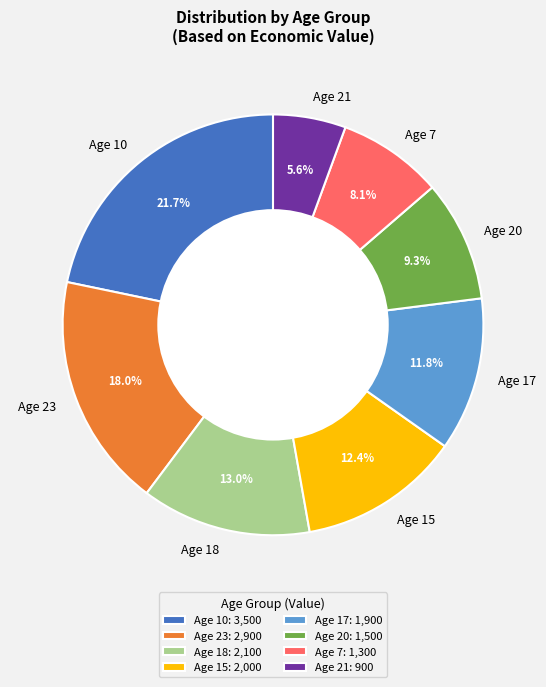

Is Age 15 the majority of the pie?

No